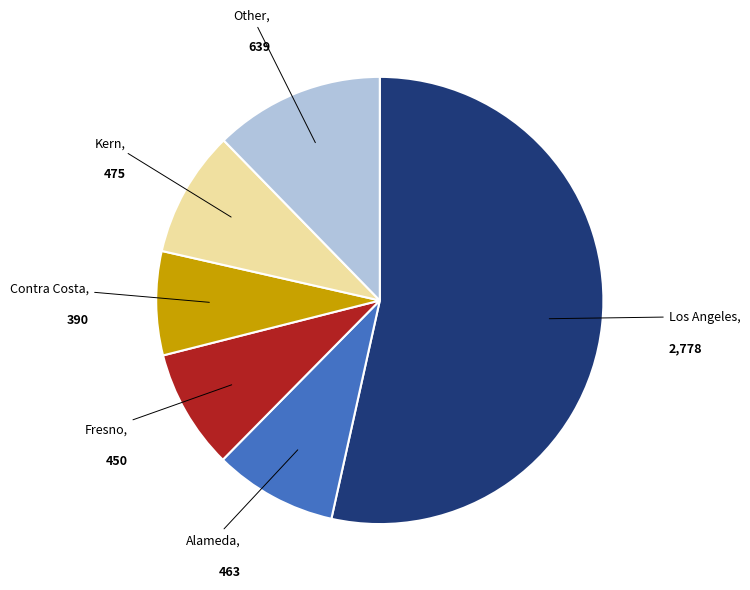

Is there a majority slice in this chart?

Yes